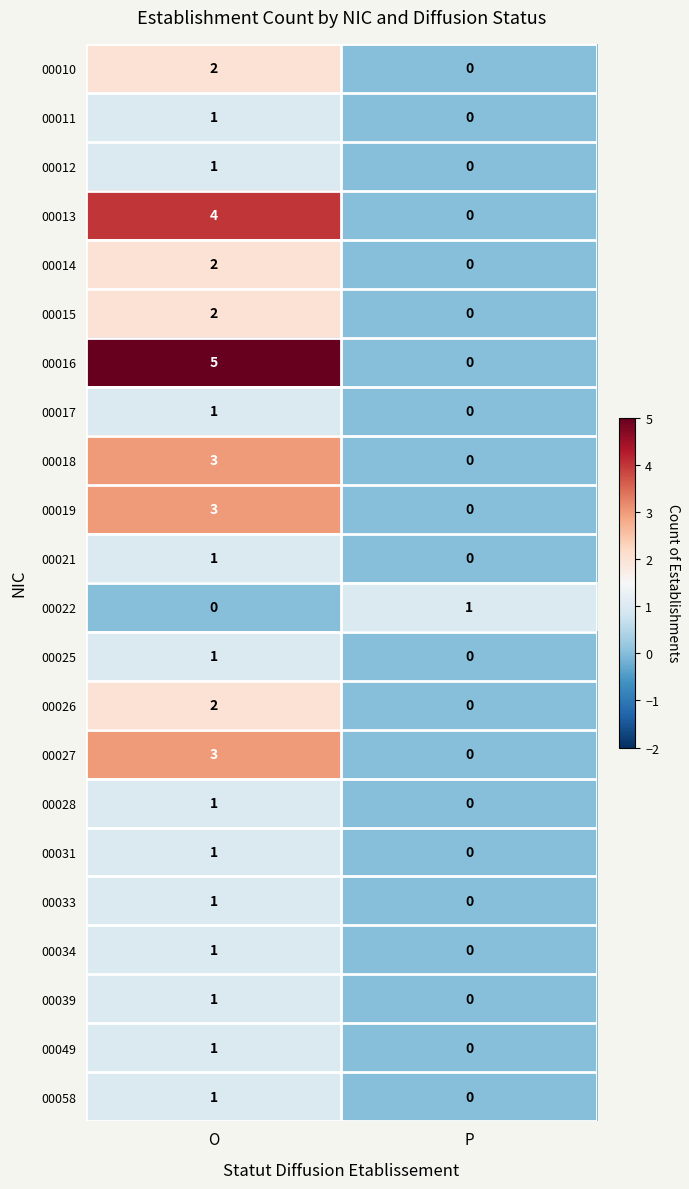

What is the sum of the 00027 values at P and O?

3